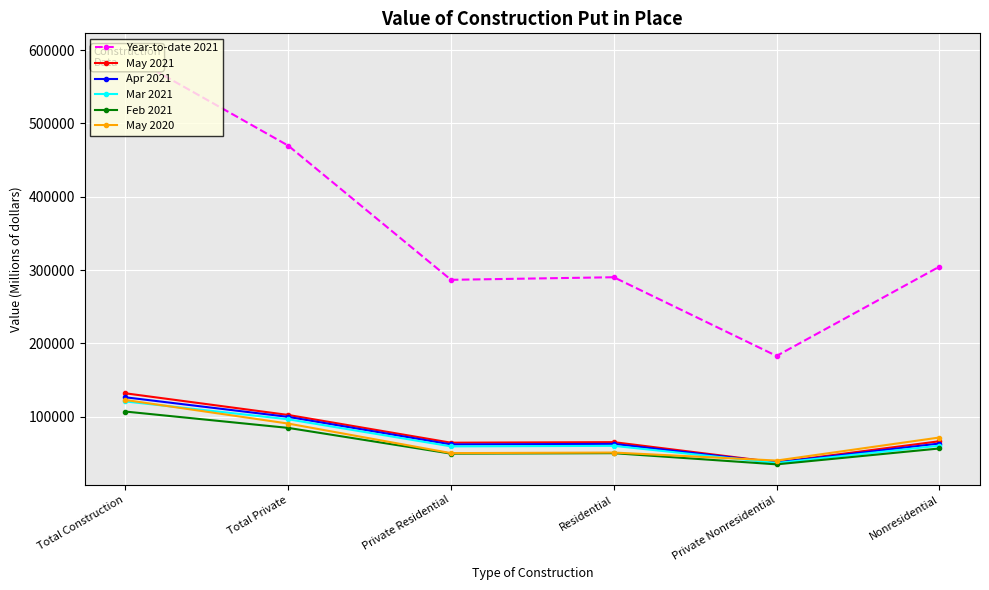

The value of Mar 2021 at Private Residential is 59618. True or false?

True